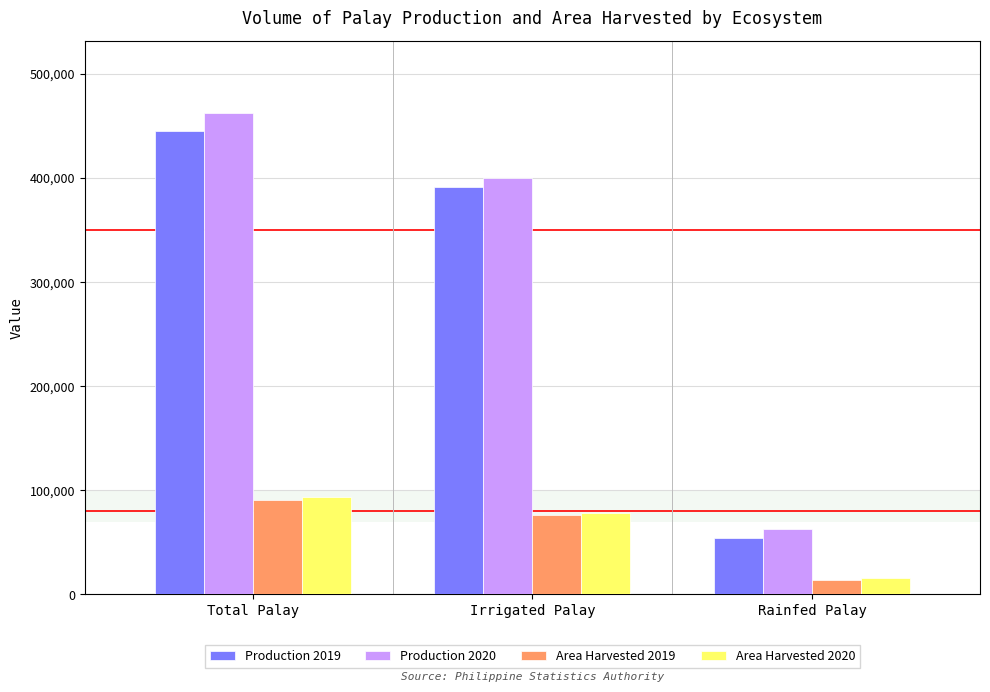

What is the lowest value of the Production 2019 series?

54518.8